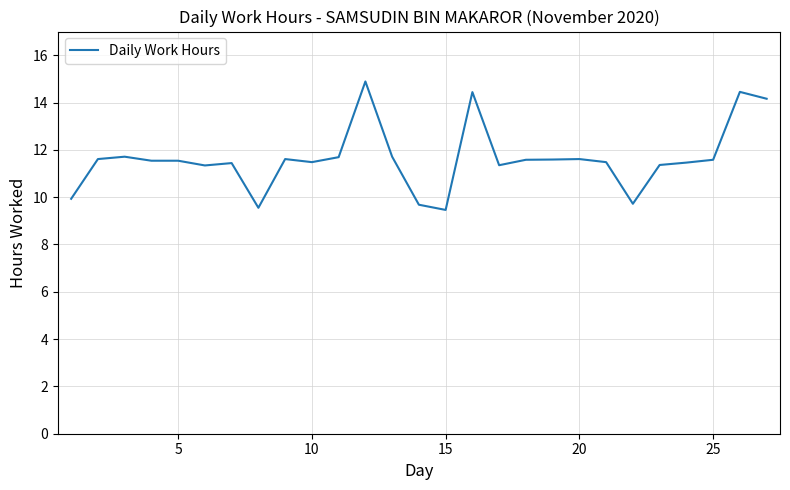

What is the minimum value shown in the chart?

9.5